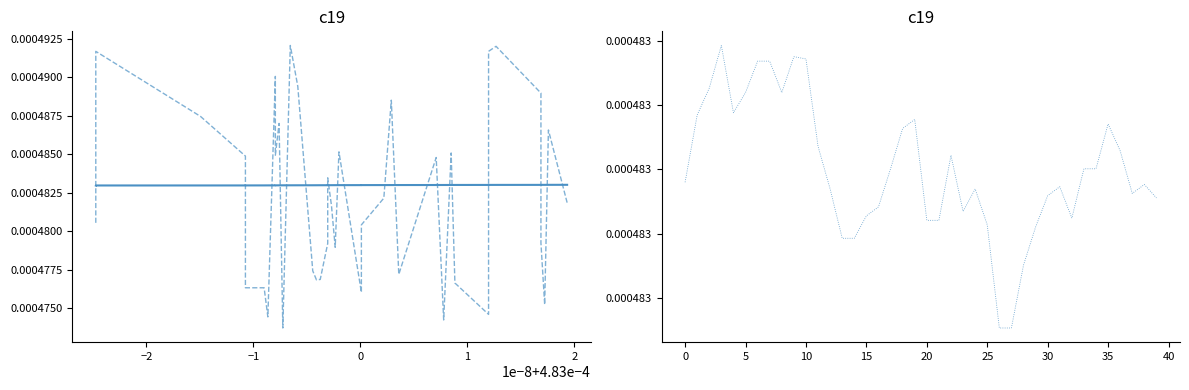

How many LO_Frequency_ref values are between 0 and 1?

40